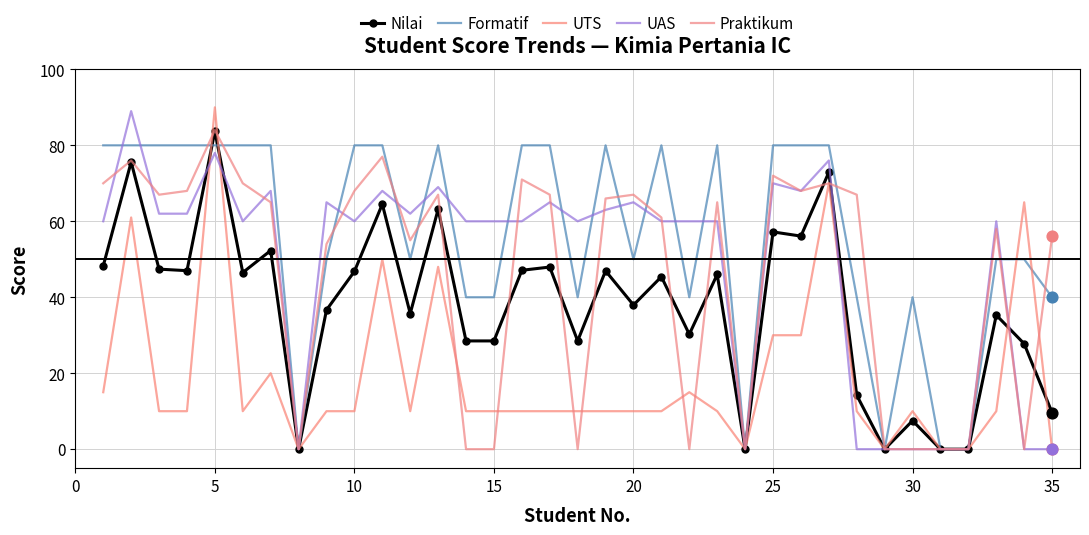

Which series has the largest total across all categories?

Formatif